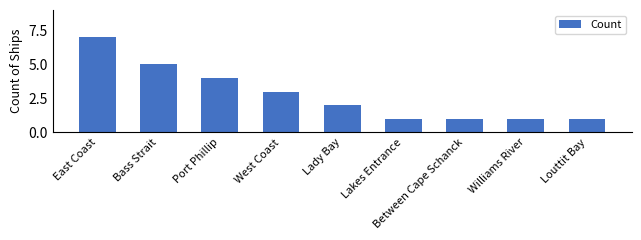

The chart shows a value of 3 at Lady Bay. True or false?

False